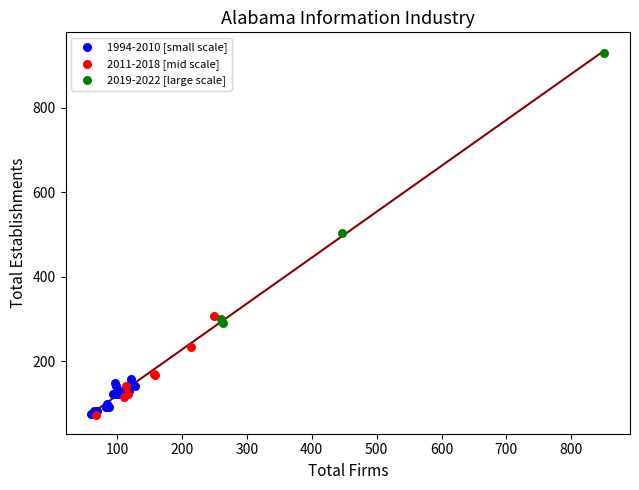

Which series has the largest Y range (max minus min)?

2019-2022 [large scale]